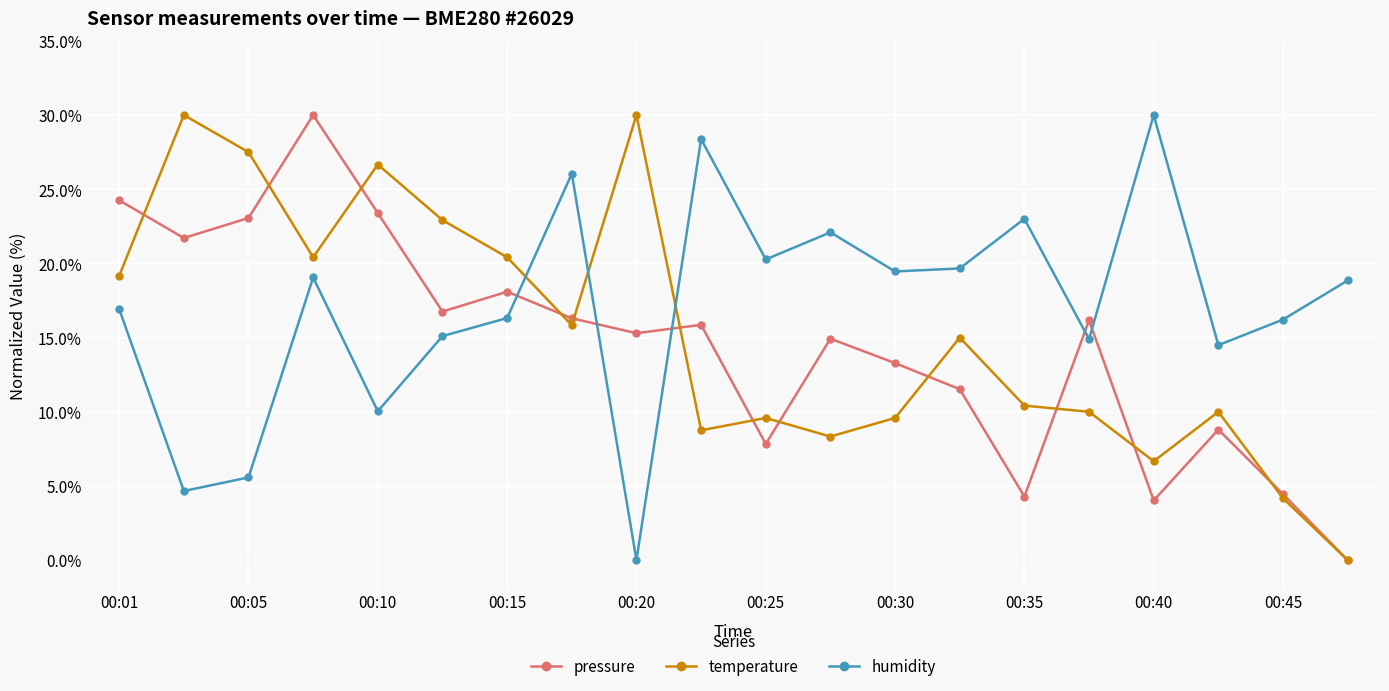

How many intersections are there between humidity and temperature?

3